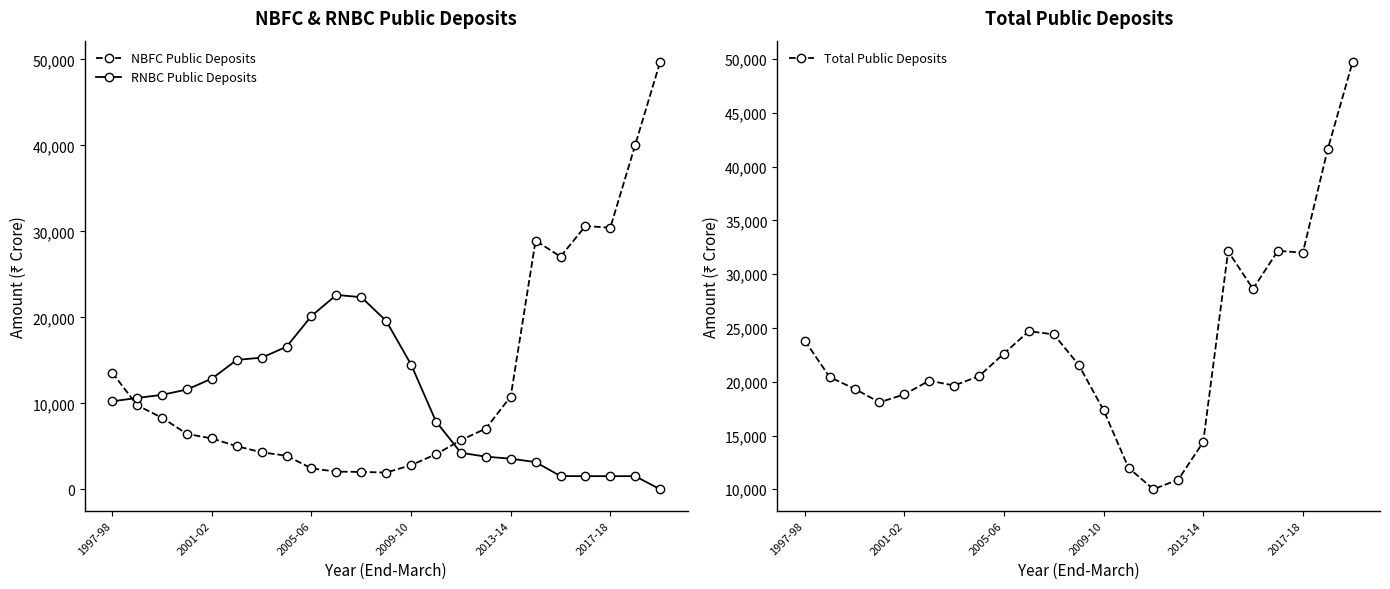

At which category does RNBC Public Deposits reach its first local peak?

9